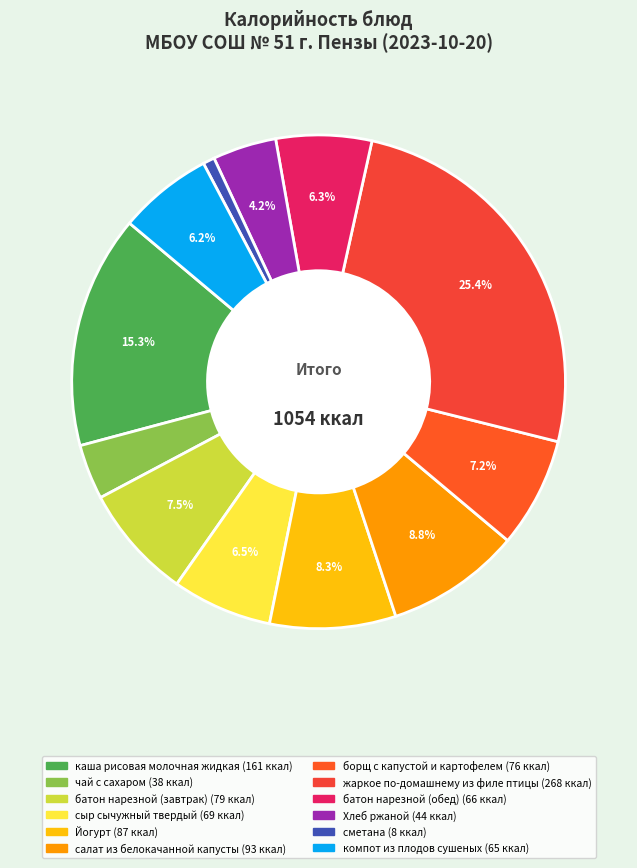

To the nearest percent, what portion does салат из белокачанной капусты represent?

9%